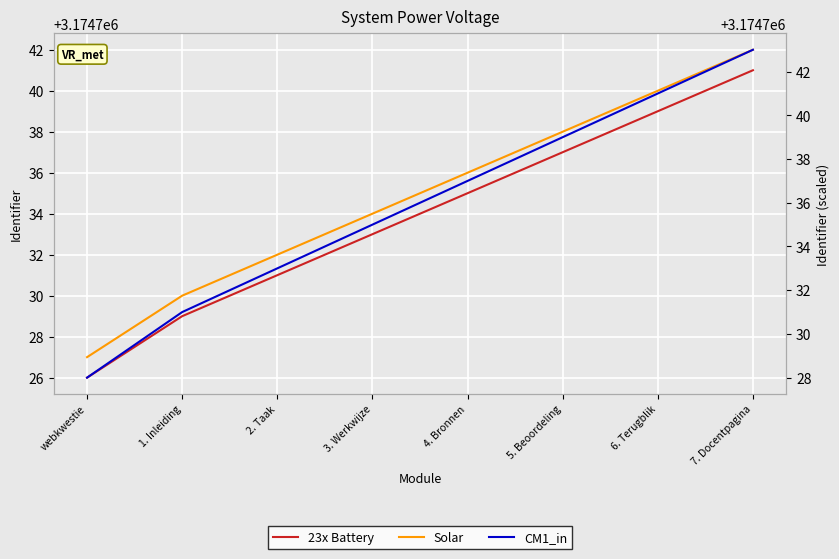

How many lines are shown in the chart?

3